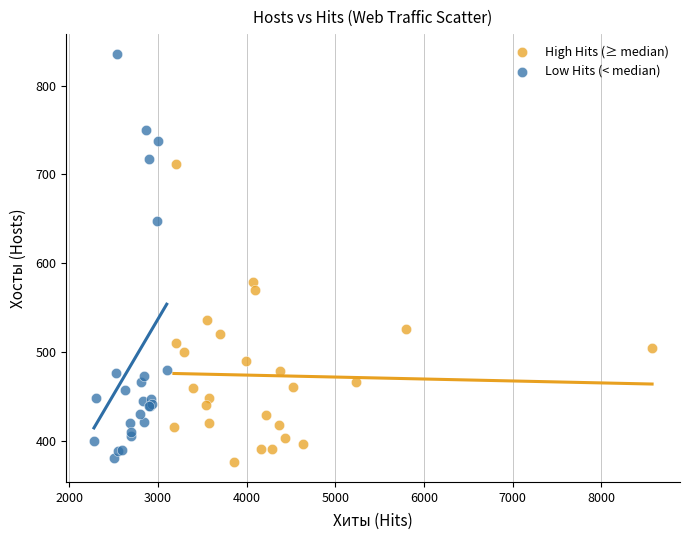

Which series contains the highest Y value?

Low Hits (< median)